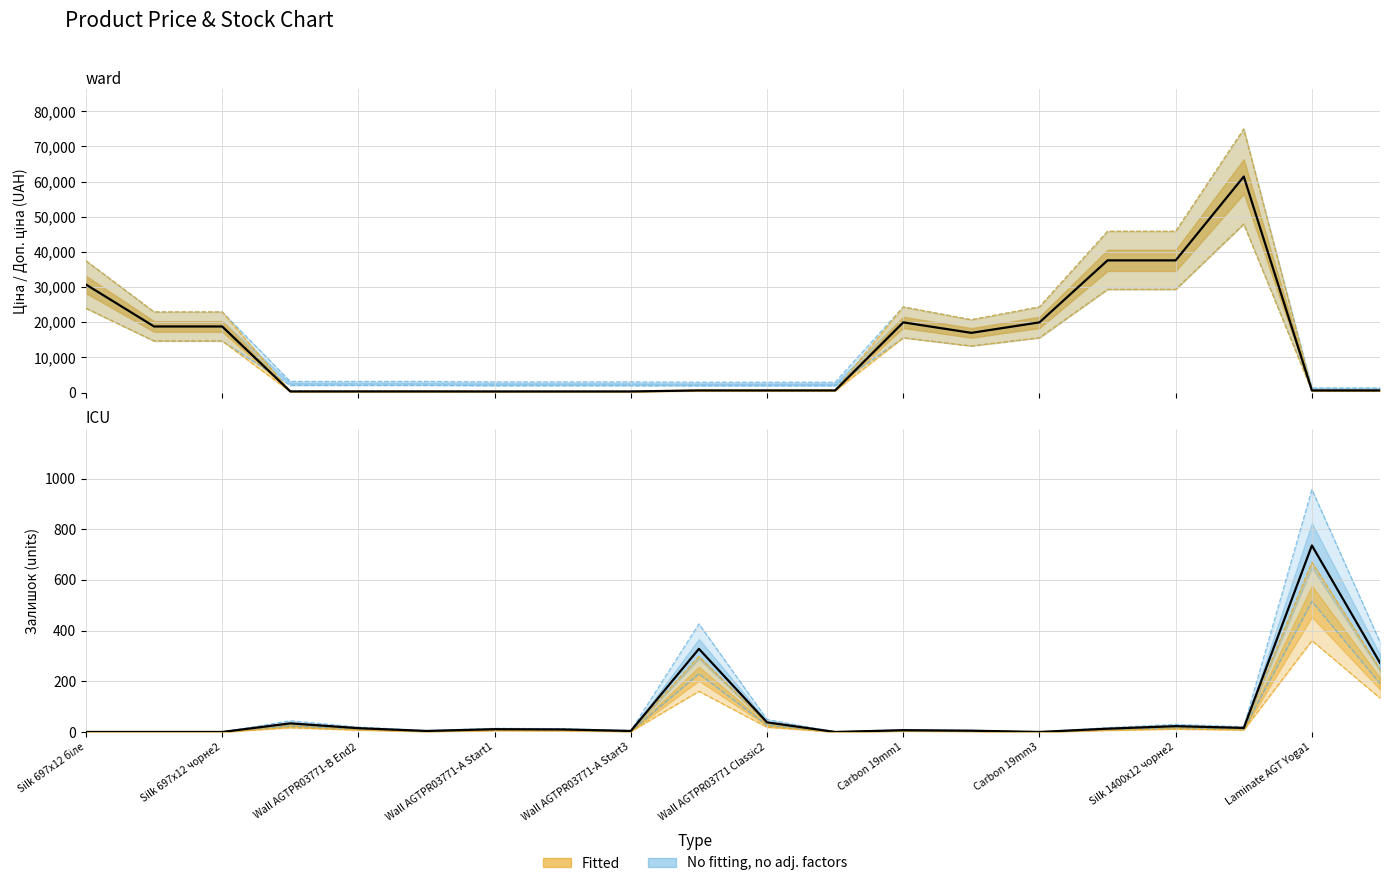

Rank the categories by Залишок value from highest to lowest.

18, Laminate AGT Yoga1, 19, 10, Wall AGTPR03771-A Start1, 16, 17, Wall AGTPR03771-A Start3, 15, Carbon 19mm1, Carbon 19mm3, 12, 13, Wall AGTPR03771 Classic2, Silk 1400x12 чорне2, Silk 697x12 біле, Silk 697x12 чорне2, Wall AGTPR03771-B End2, 11, 14